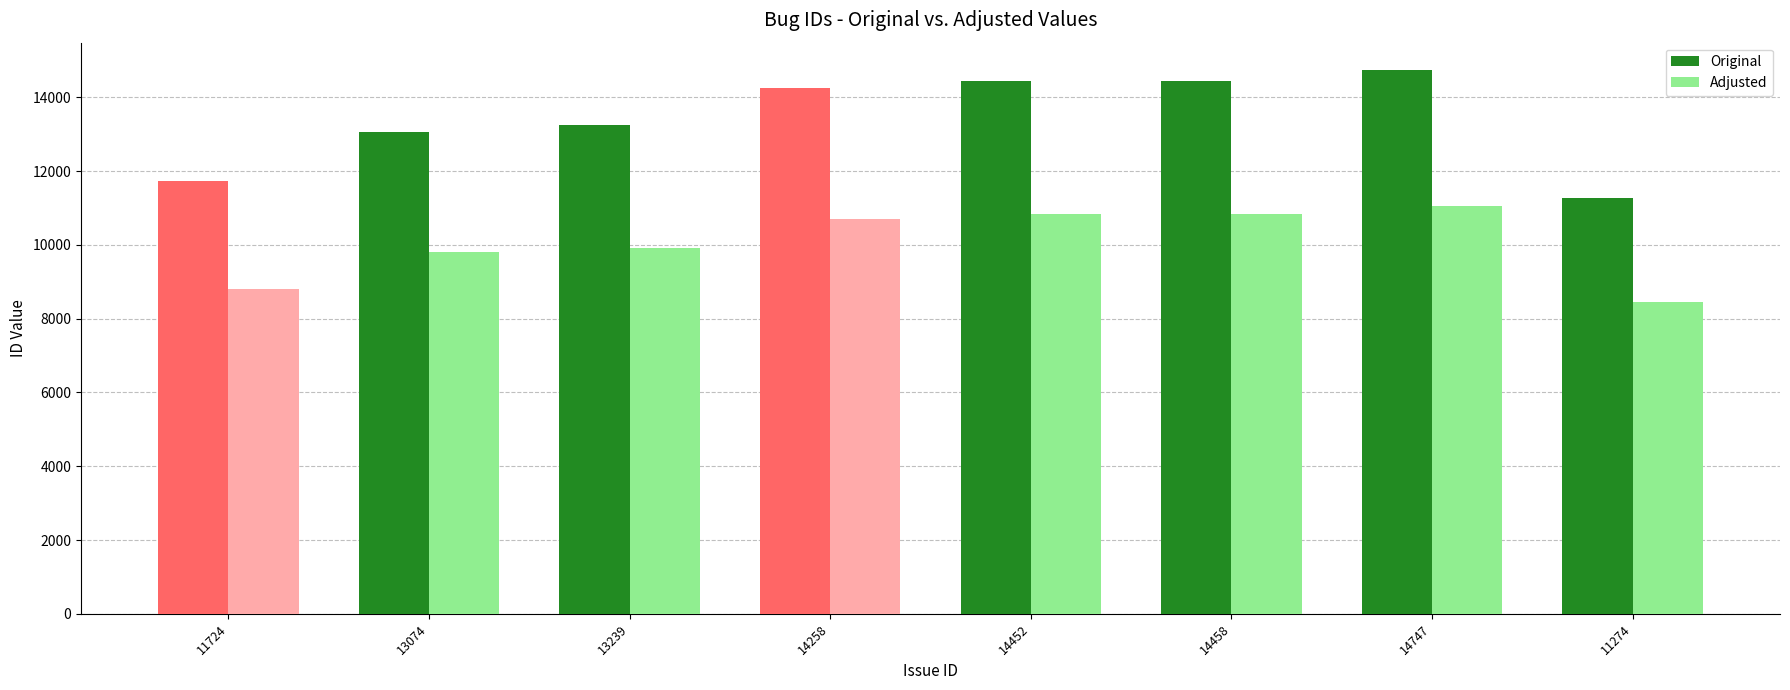

What is the sum of the Original values at 11724 and 14258?

25982.0